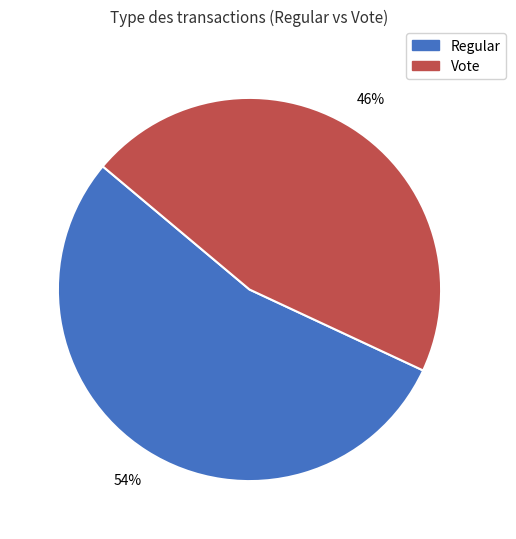

Which category has the biggest portion of the pie?

Regular